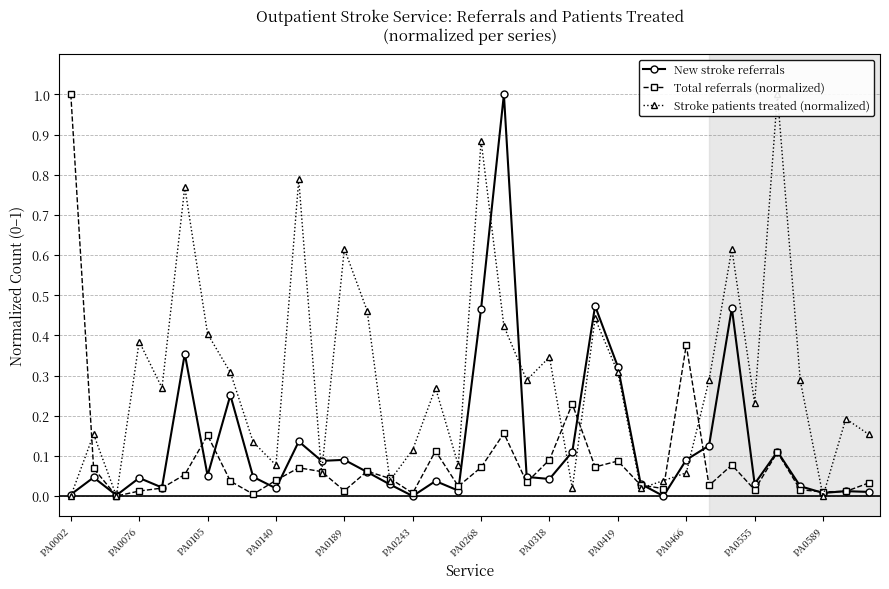

How many categories are shown in the chart?

36